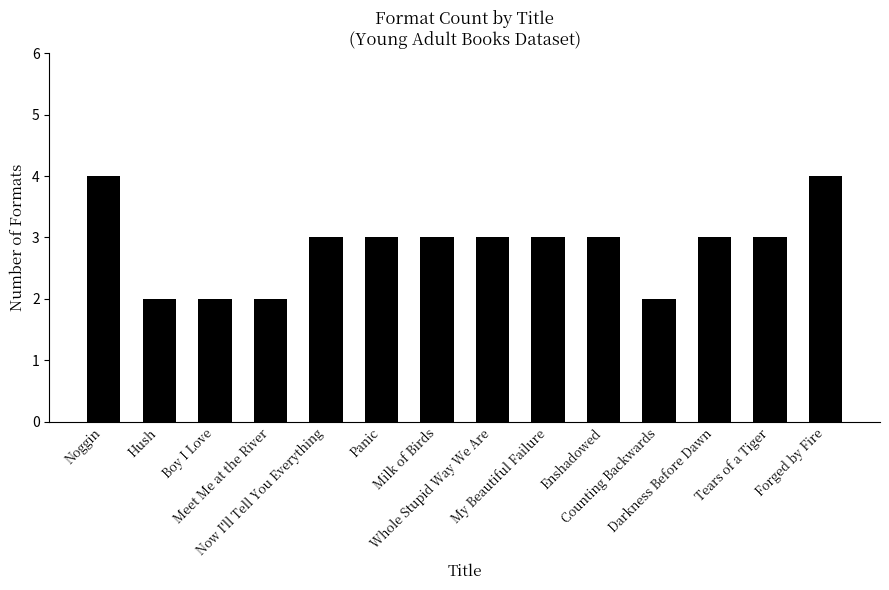

Where does the data first go above 3?

Noggin